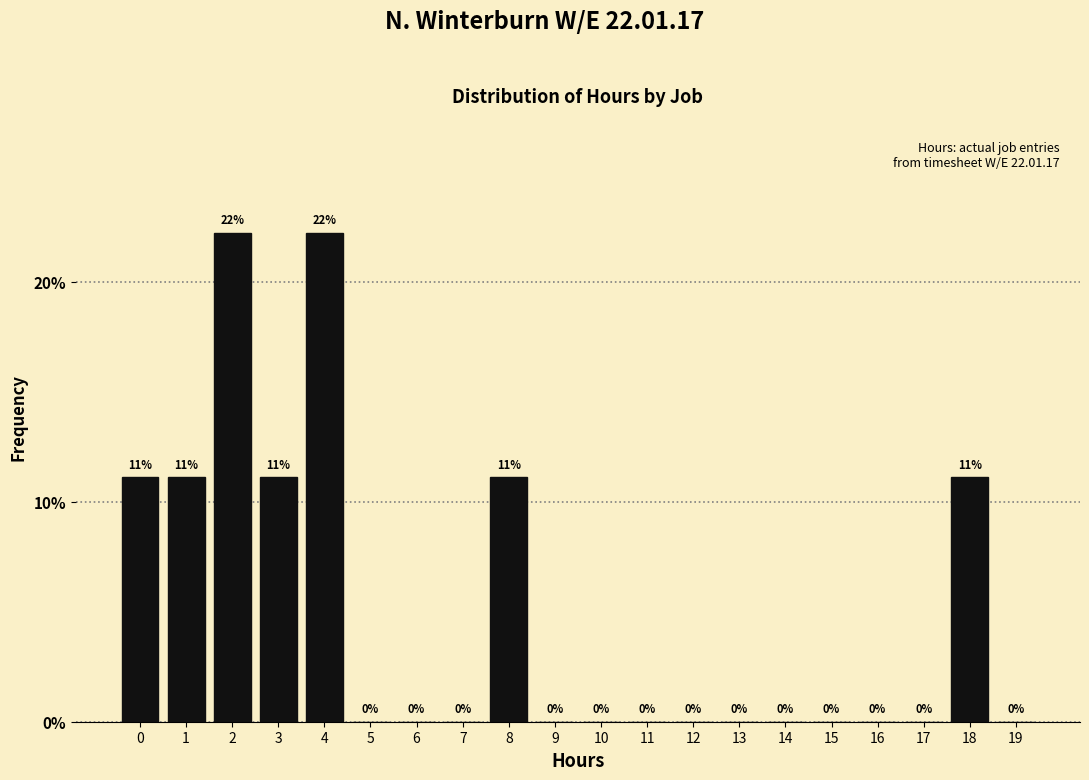

True or false: the data shows 10.1 at 13.

False